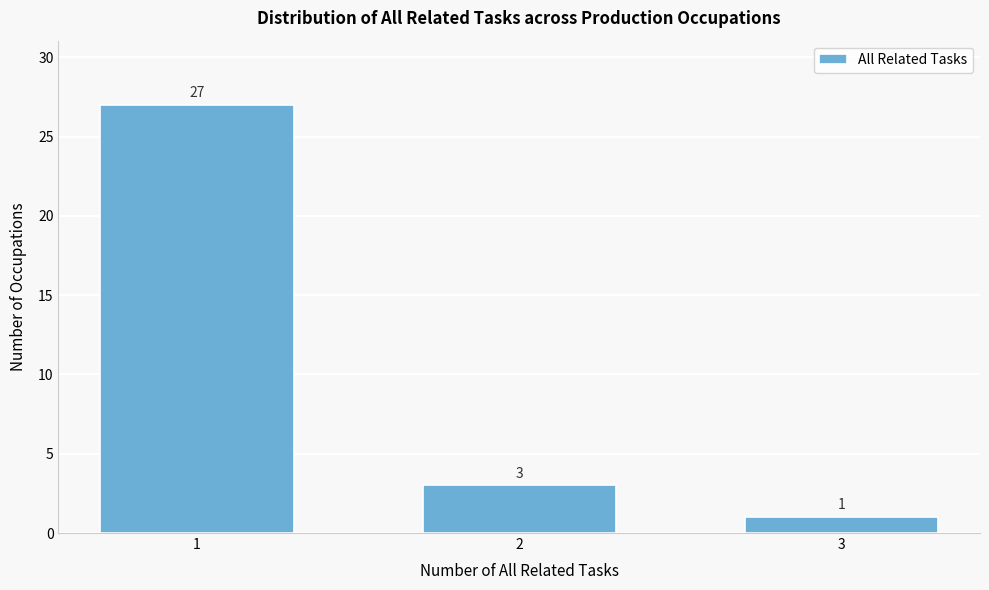

Reading right to left, list all the values displayed in this chart.

1	3	27